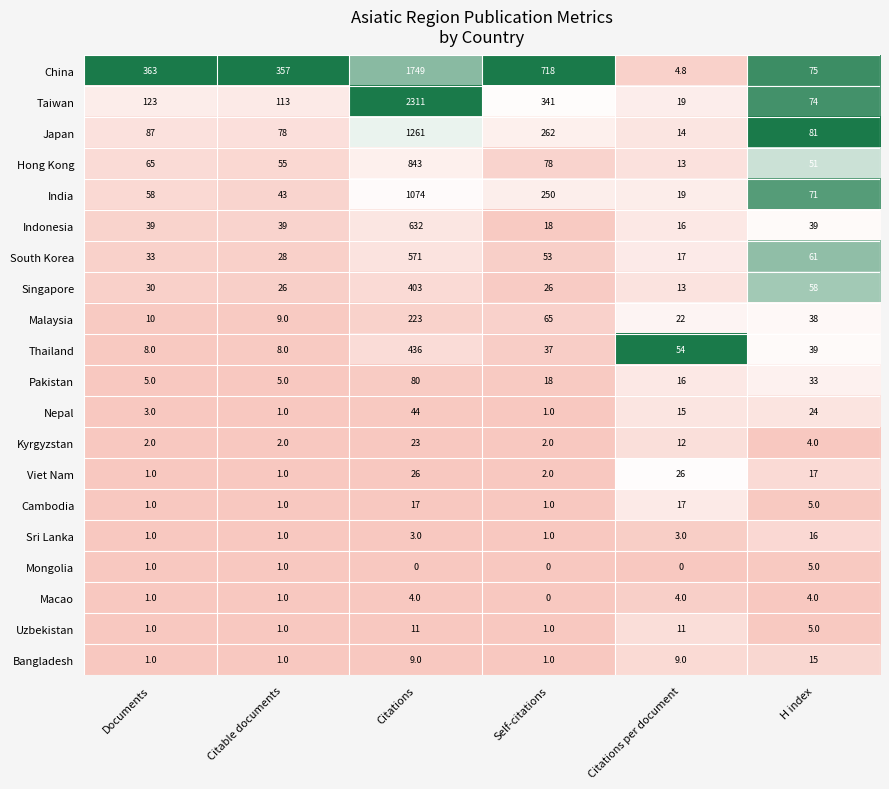

Which series changed the most between Citations per document and H index?

China